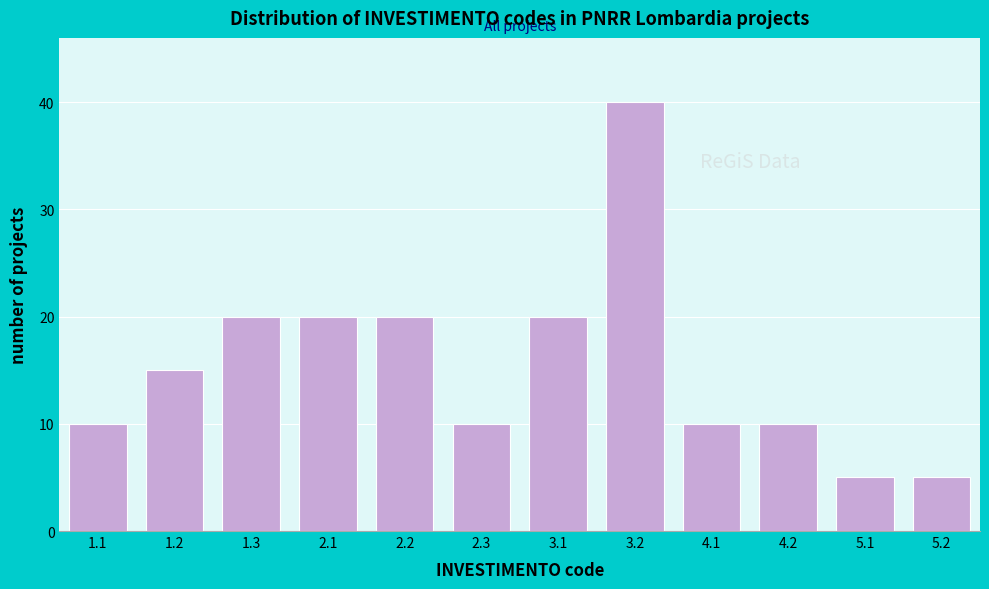

Reading left to right, extract all data points from this chart.

1.1=10	1.2=15	1.3=20	2.1=20	2.2=20	2.3=10	3.1=20	3.2=40	4.1=10	4.2=10	5.1=5	5.2=5